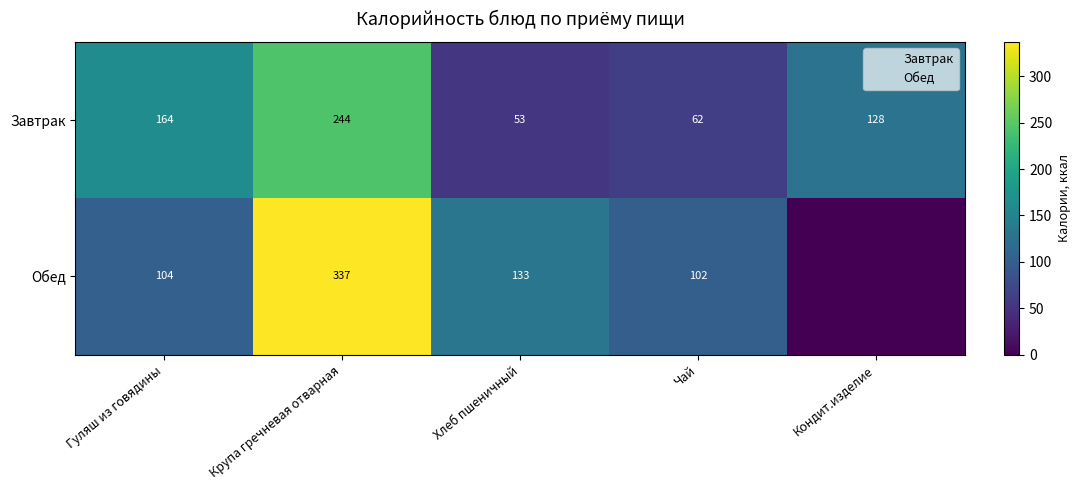

Is the value of Завтрак at Кондит.изделие greater than the value of Обед at Хлеб пшеничный?

No